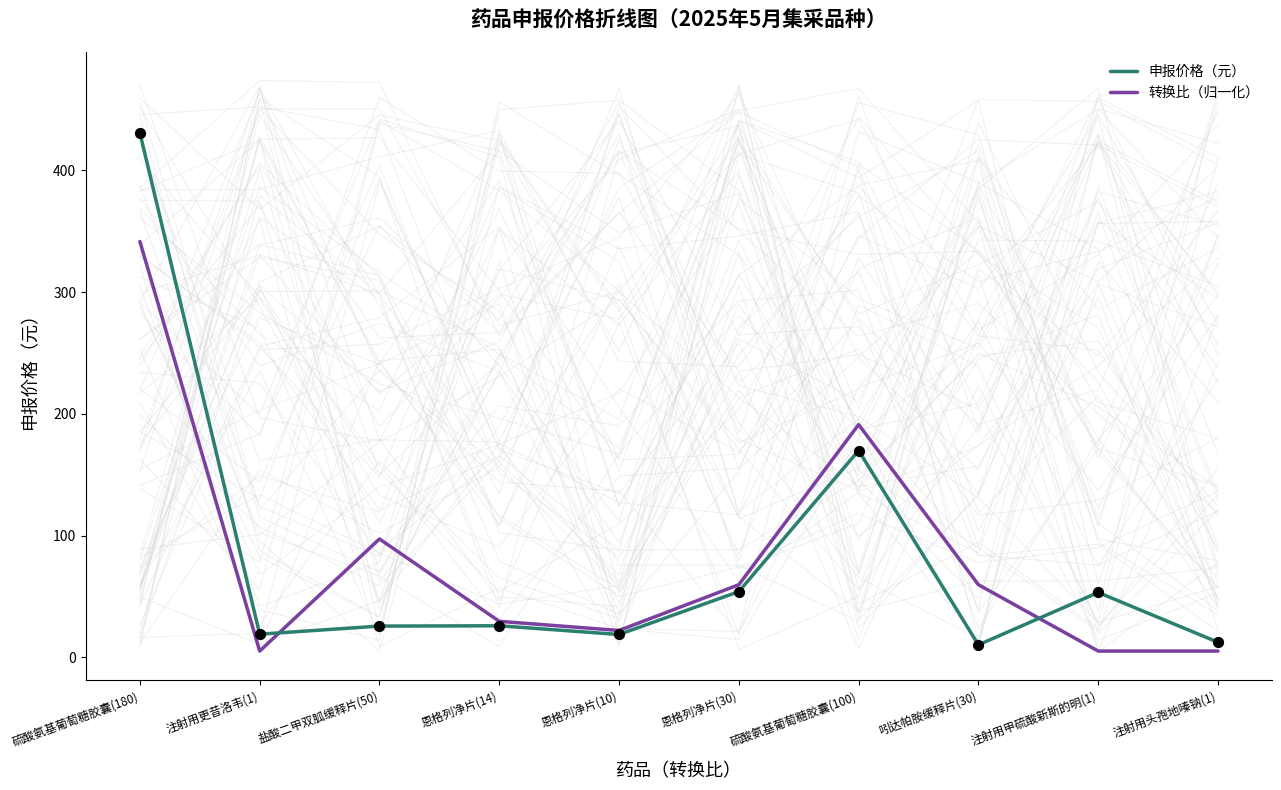

Is the value of 申报价格（元） at 吲达帕胺缓释片(30) greater than the value of 转换比（归一化） at 恩格列净片(30)?

No